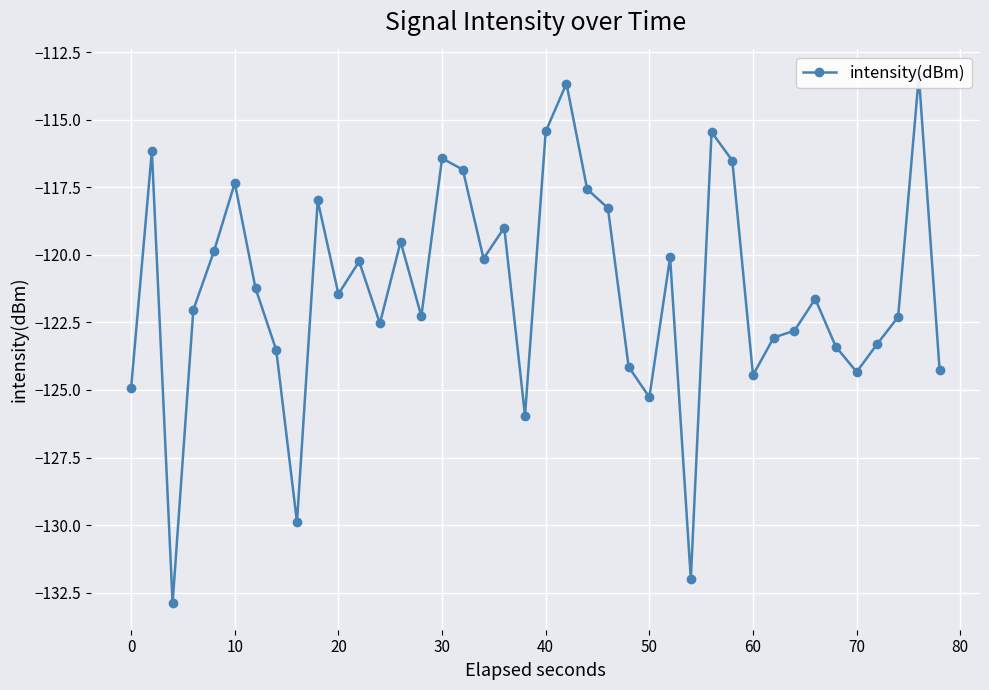

What is the average value?

-121.3